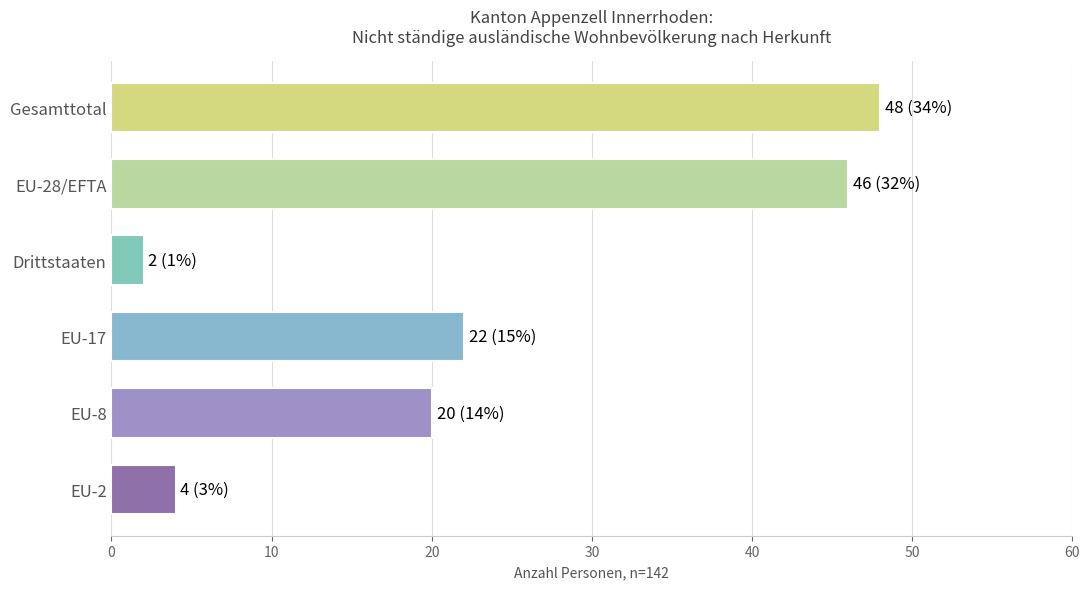

How many distinct data groups are displayed?

1